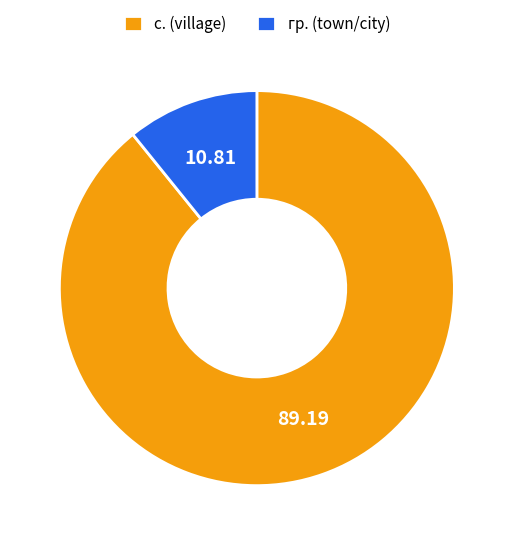

What is the smallest slice in the pie chart?

гр. (town/city)